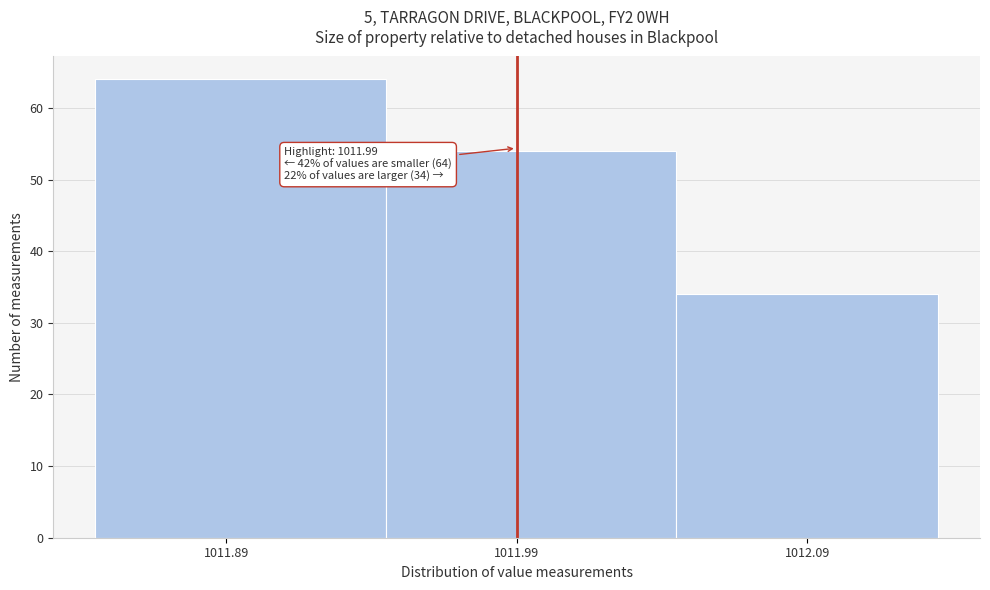

Which range on the x-axis has the tallest bar?

1011.845 to 1011.945